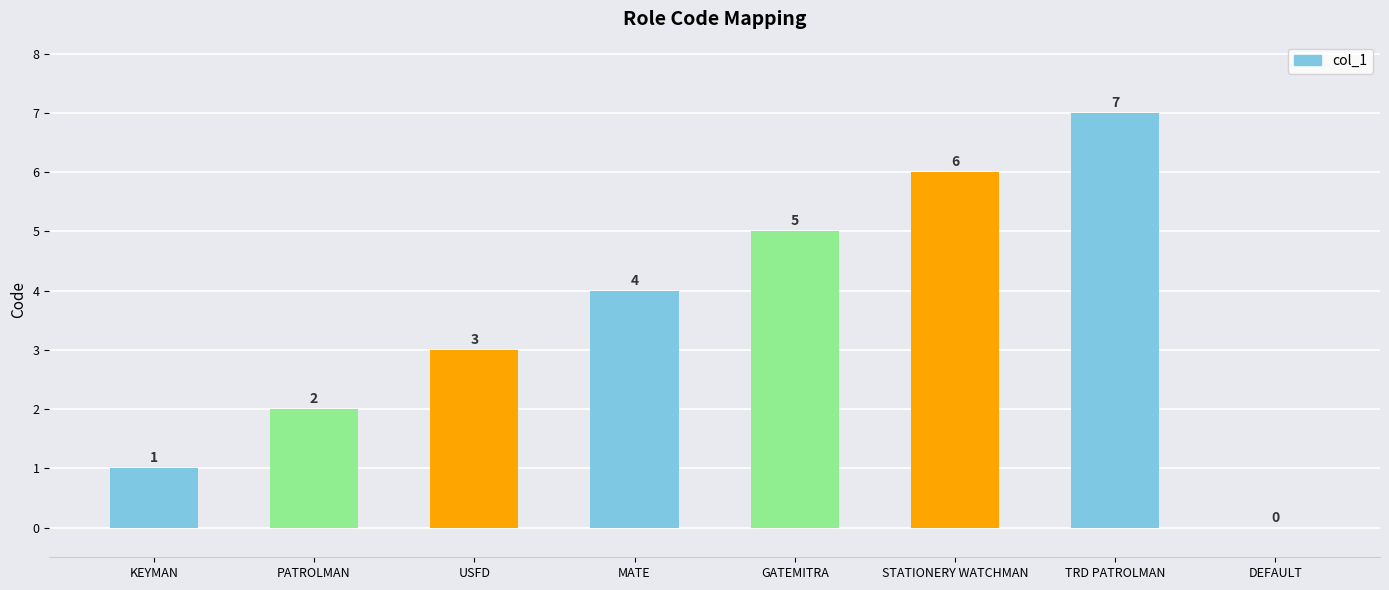

Reading left to right, extract all data points from this chart.

KEYMAN=1	PATROLMAN=2	USFD=3	MATE=4	GATEMITRA=5	STATIONERY WATCHMAN=6	TRD PATROLMAN=7	DEFAULT=0